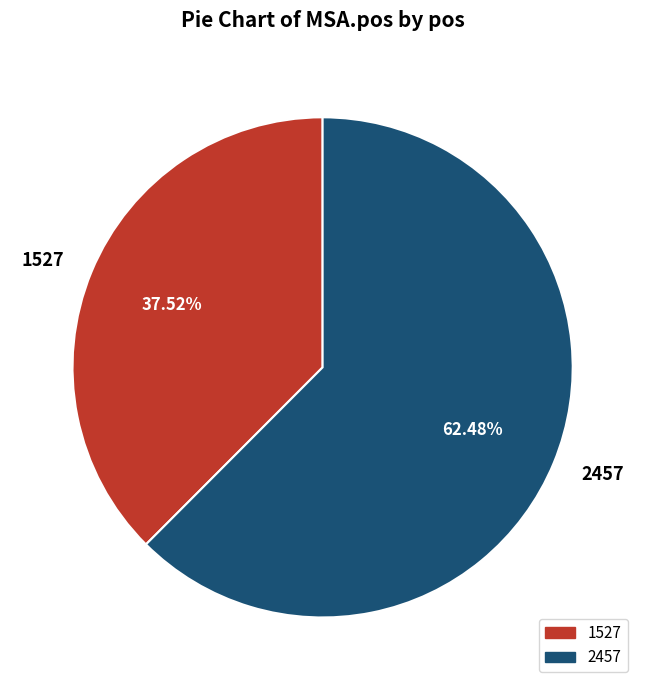

To the nearest percent, what is the difference between the 2457 and 1527 slice percentages?

25%